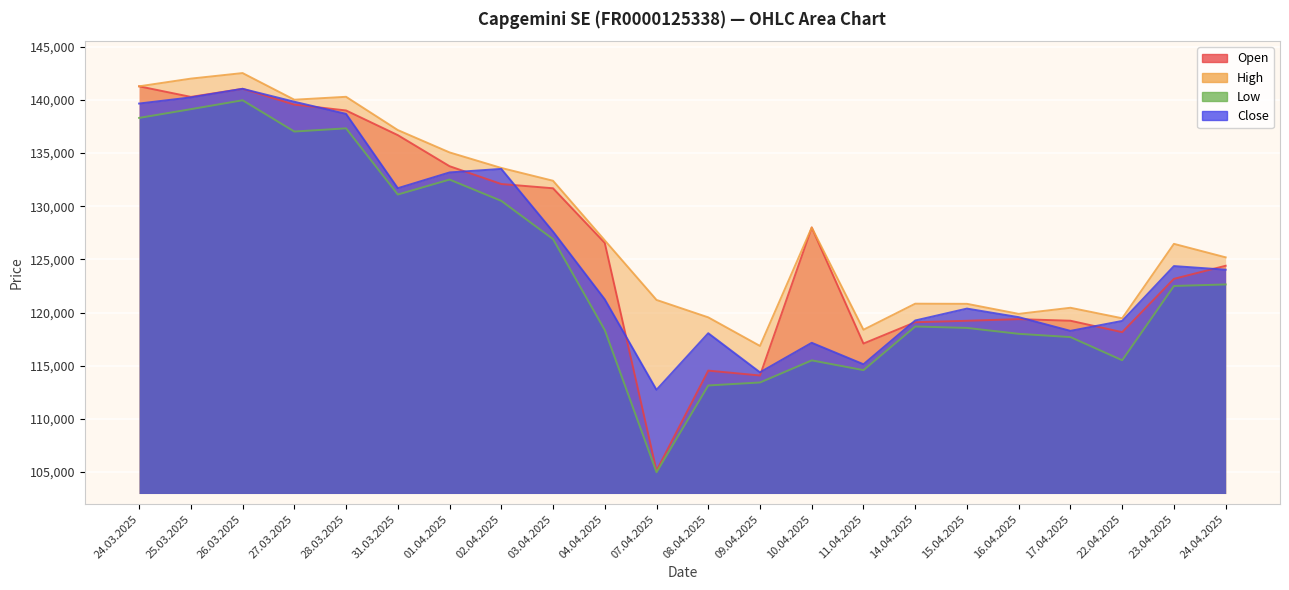

What value does the High series have at 15.04.2025, to the nearest 50?

120800